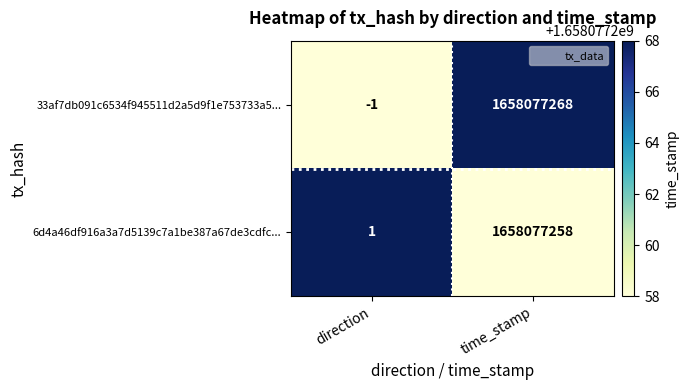

The value of 6d4a46df916a3a7d5139c7a1be387a67de3cdfc... at direction is 0. True or false?

False